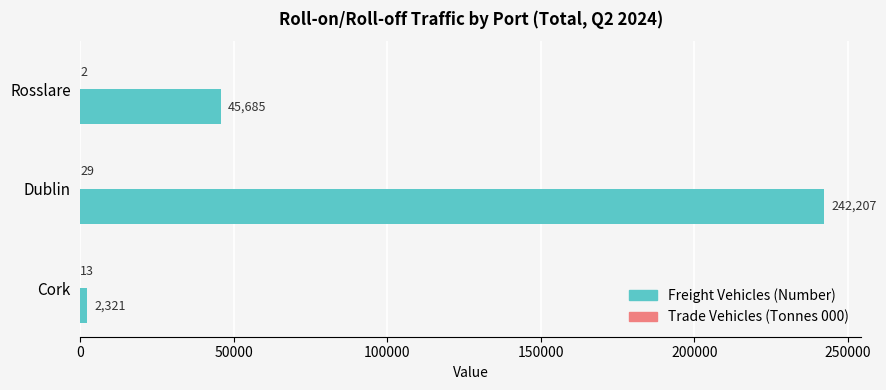

The value of Freight Vehicles (Number) at Dublin is 242207. True or false?

True